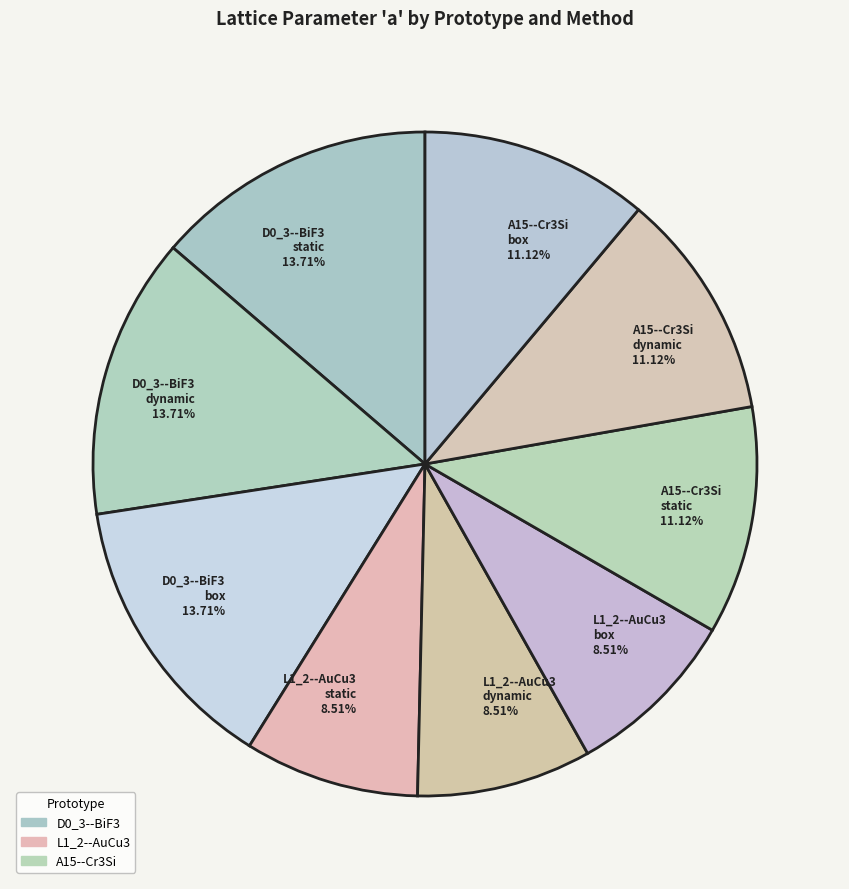

Is L1_2--AuCu3 box 8.51% the majority of the pie?

No